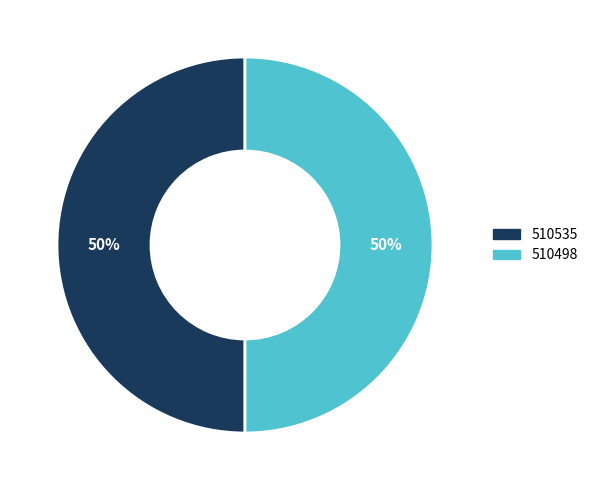

What is the ratio of the value at 510535 to the value at 510498?

1.0